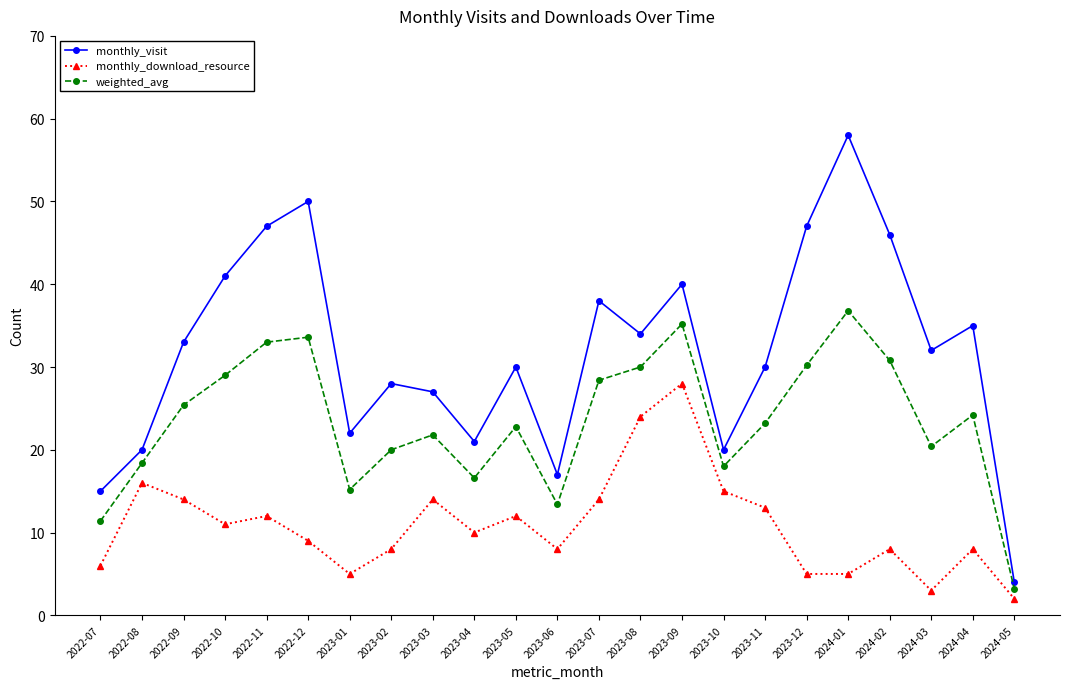

In monthly_visit, how many points are higher than both neighbors (excluding endpoints)?

7